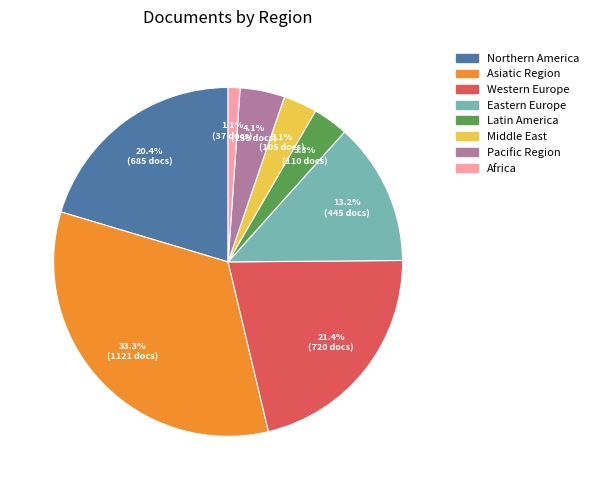

What percentage is NOT represented by Asiatic Region?

66.7%